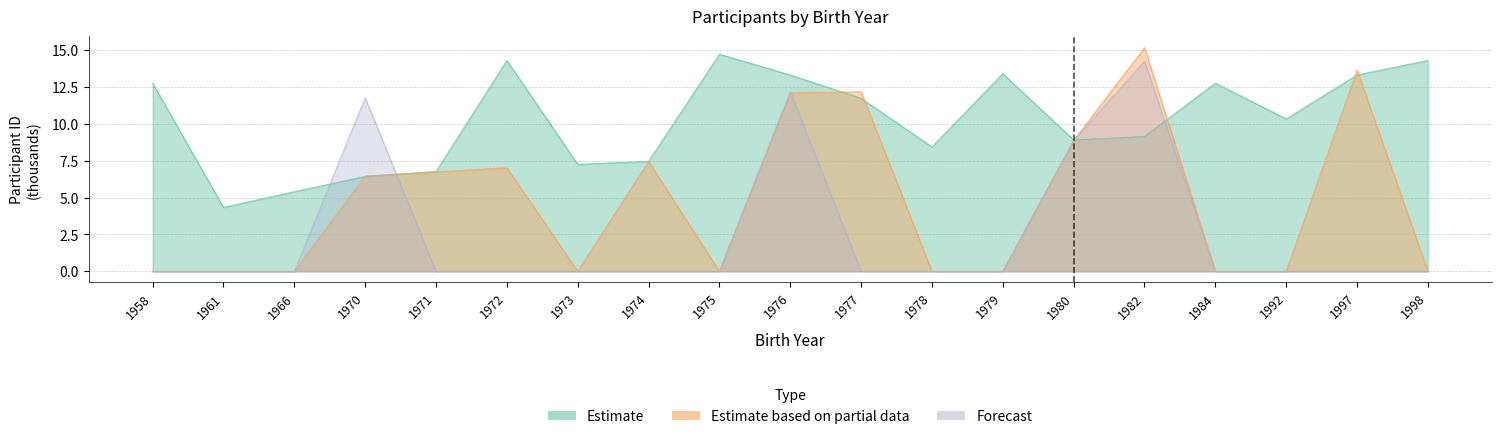

Reading left to right, extract all data points from this chart.

Estimate: 12.8	4.3	5.4	6.4	6.8	14.3	7.3	7.5	14.7	13.3	11.7	8.4	13.4	8.9	9.2	12.8	10.4	13.3	14.3
Estimate based on partial data: 0.0	0.0	0.0	6.5	6.8	7.0	0.0	7.5	0.0	12.1	12.2	0.0	0.0	8.9	15.2	0.0	0.0	13.7	0.0
Forecast: 0.0	0.0	0.0	11.8	0.0	0.0	0.0	0.0	0.0	12.2	0.0	0.0	0.0	8.9	14.3	0.0	0.0	0.0	0.0